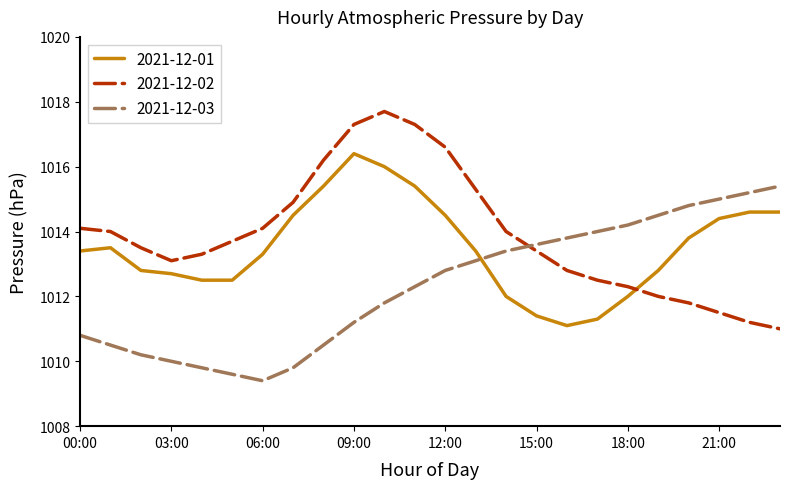

Is this an area chart (filled region under the line)?

No